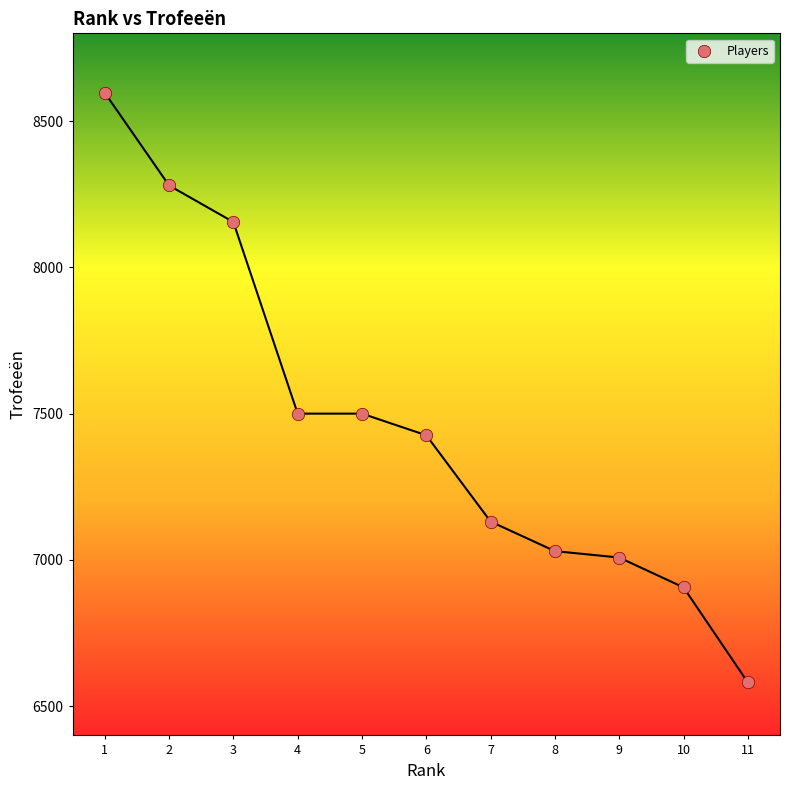

What is the range of Y values (max minus min)?

2016